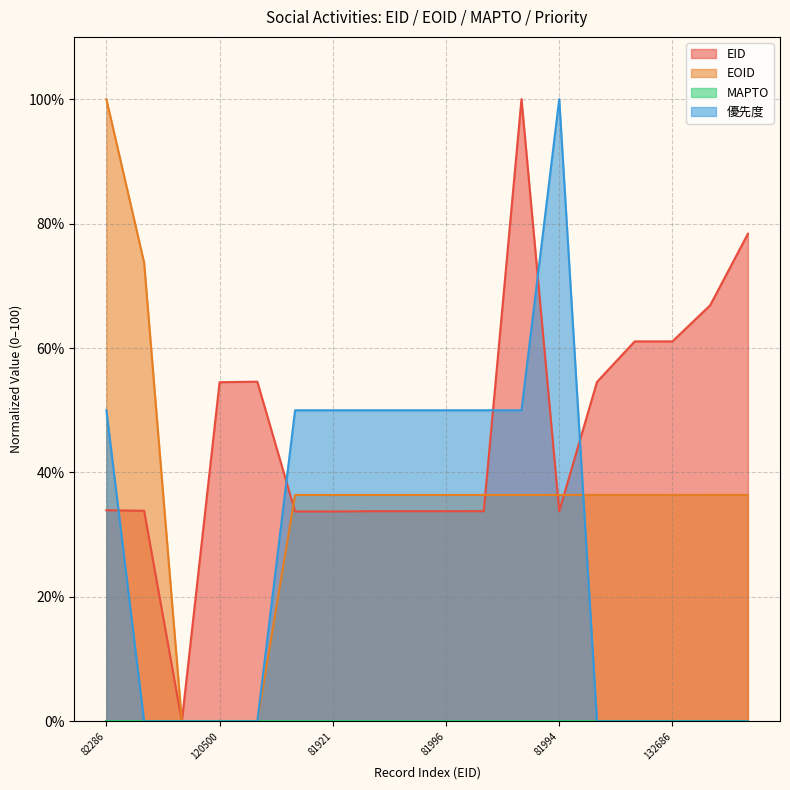

True or false: EOID and 優先度 intersect in this chart.

True